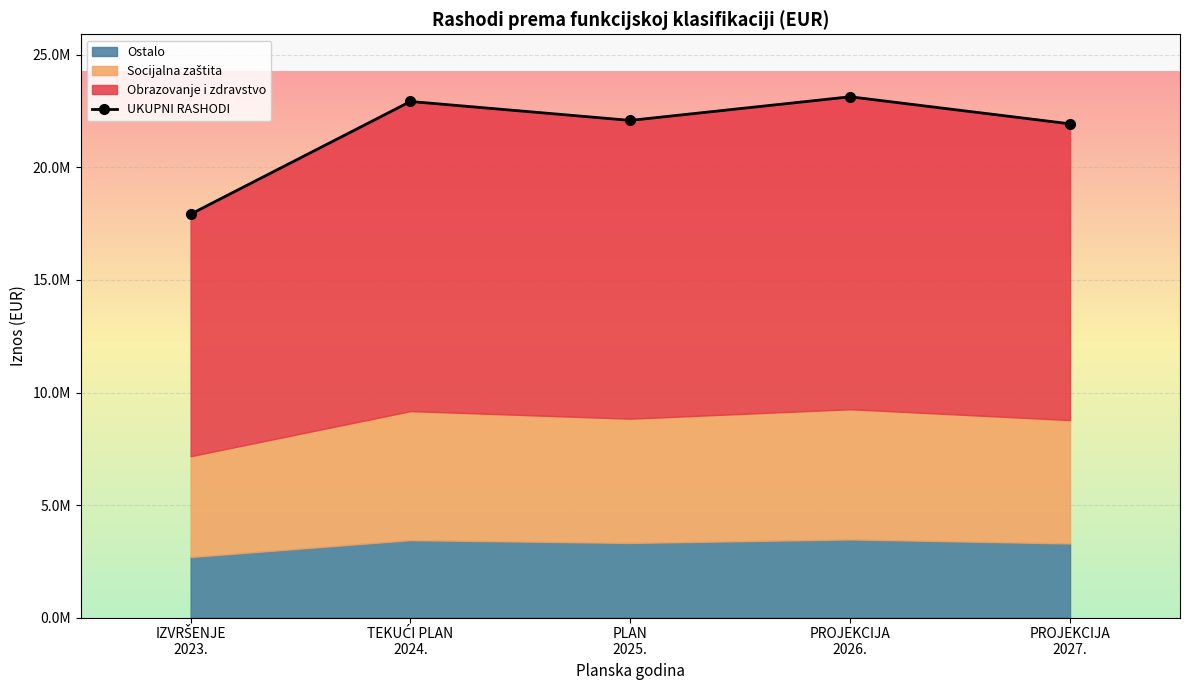

Reading right to left, extract all data points from this chart.

PROJEKCIJA
2027.=21939135.0	PROJEKCIJA
2026.=23142186.0	PLAN
2025.=22092253.0	TEKUĆI PLAN
2024.=22933213.0	IZVRŠENJE
2023.=17925137.5